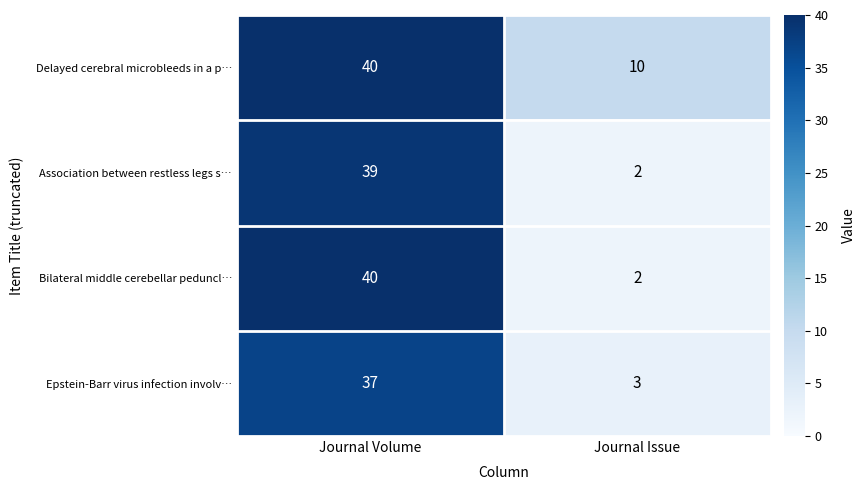

Which series has the largest total across all categories?

Delayed cerebral microbleeds in a p…